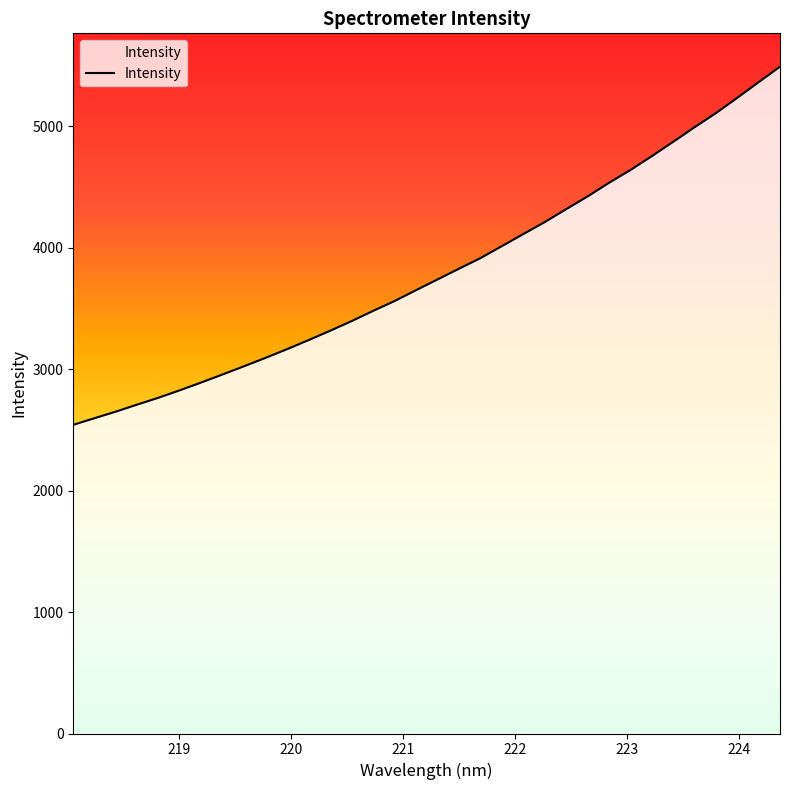

List the labels in order of value, smallest first.

218.0596, 218.2508, 218.442, 218.6332, 218.8244, 219.0156, 219.2067, 219.3979, 219.589, 219.7801, 219.9712, 220.1623, 220.3533, 220.5444, 220.7354, 220.9264, 221.1174, 221.3083, 221.4993, 221.6902, 221.8812, 222.0721, 222.263, 222.4538, 222.6447, 222.8355, 223.0264, 223.2172, 223.408, 223.5987, 223.7895, 223.9802, 224.1709, 224.3616